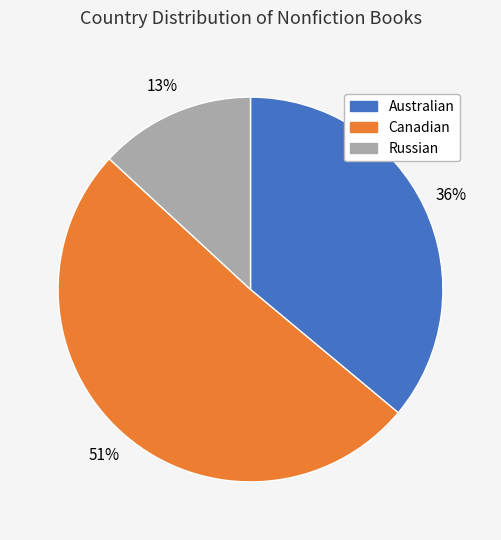

To the nearest percent, what is the combined percentage of Russian and Canadian?

64%